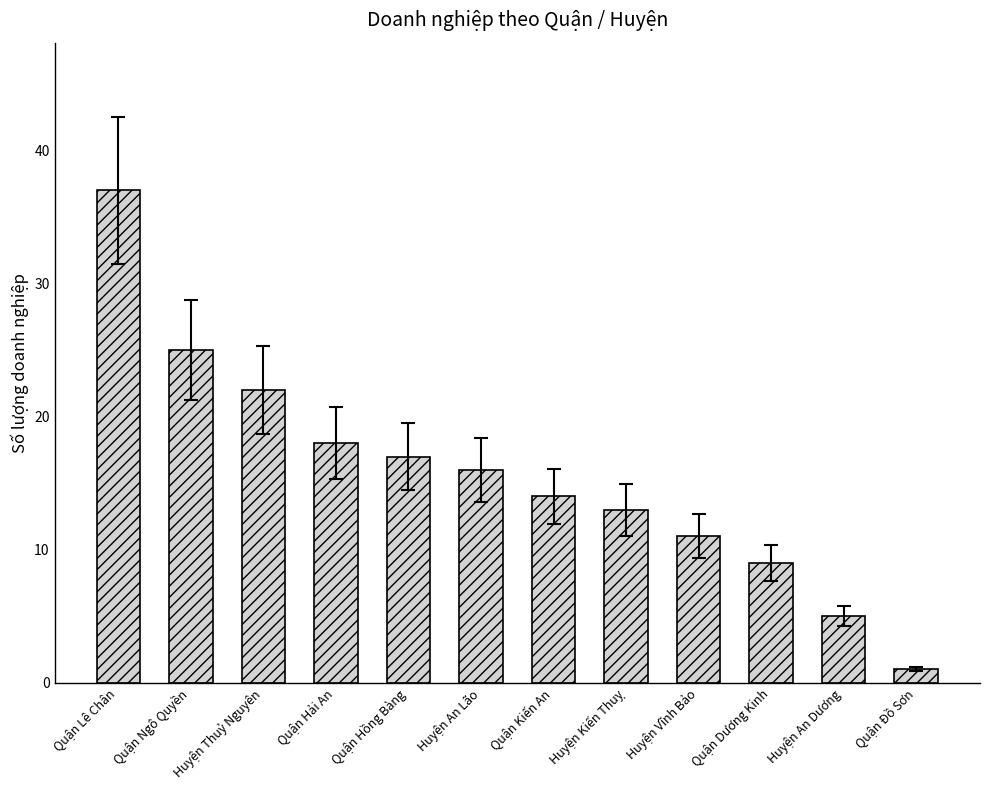

What is the smallest value displayed?

1